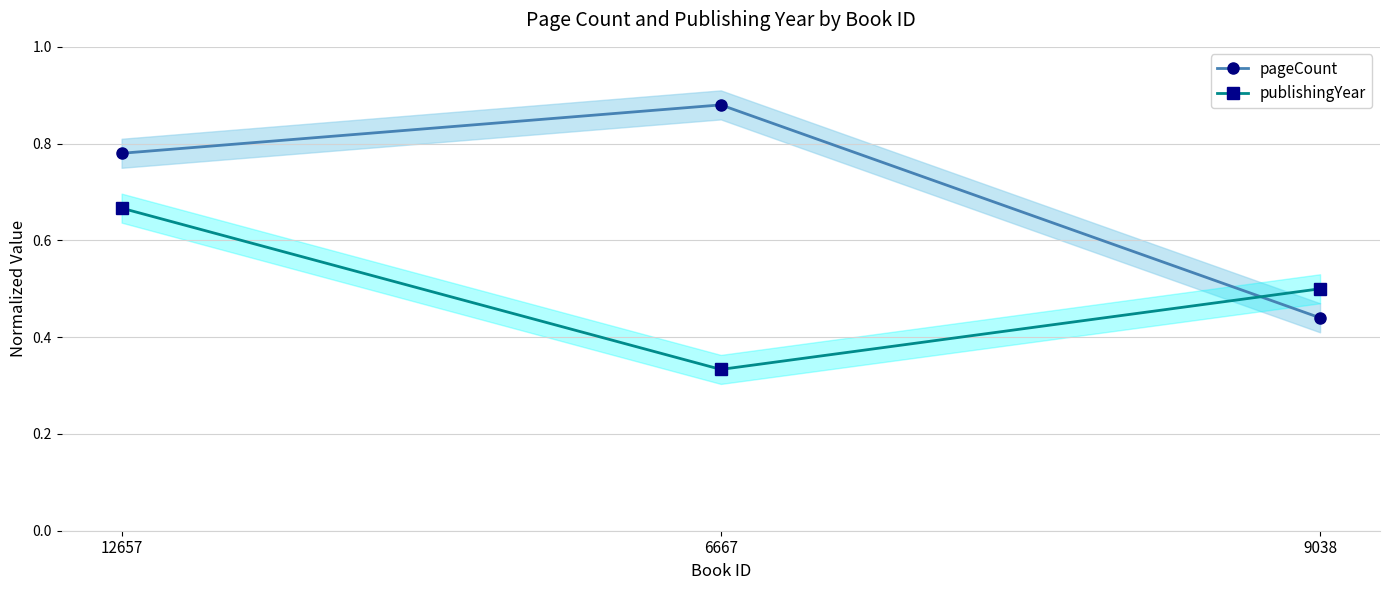

What is the sum of the pageCount values at 6667 and 12657?

1.7